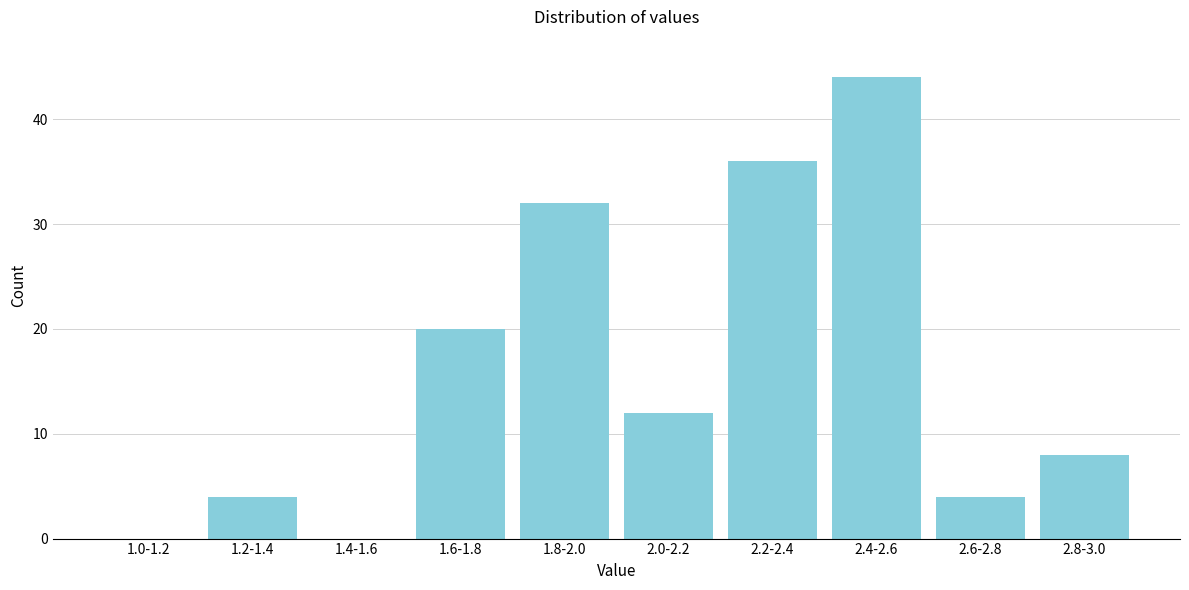

Reading right to left, transcribe all the data shown in this chart.

2.8-3.0=8	2.6-2.8=4	2.4-2.6=44	2.2-2.4=36	2.0-2.2=12	1.8-2.0=32	1.6-1.8=20	1.4-1.6=0	1.2-1.4=4	1.0-1.2=0